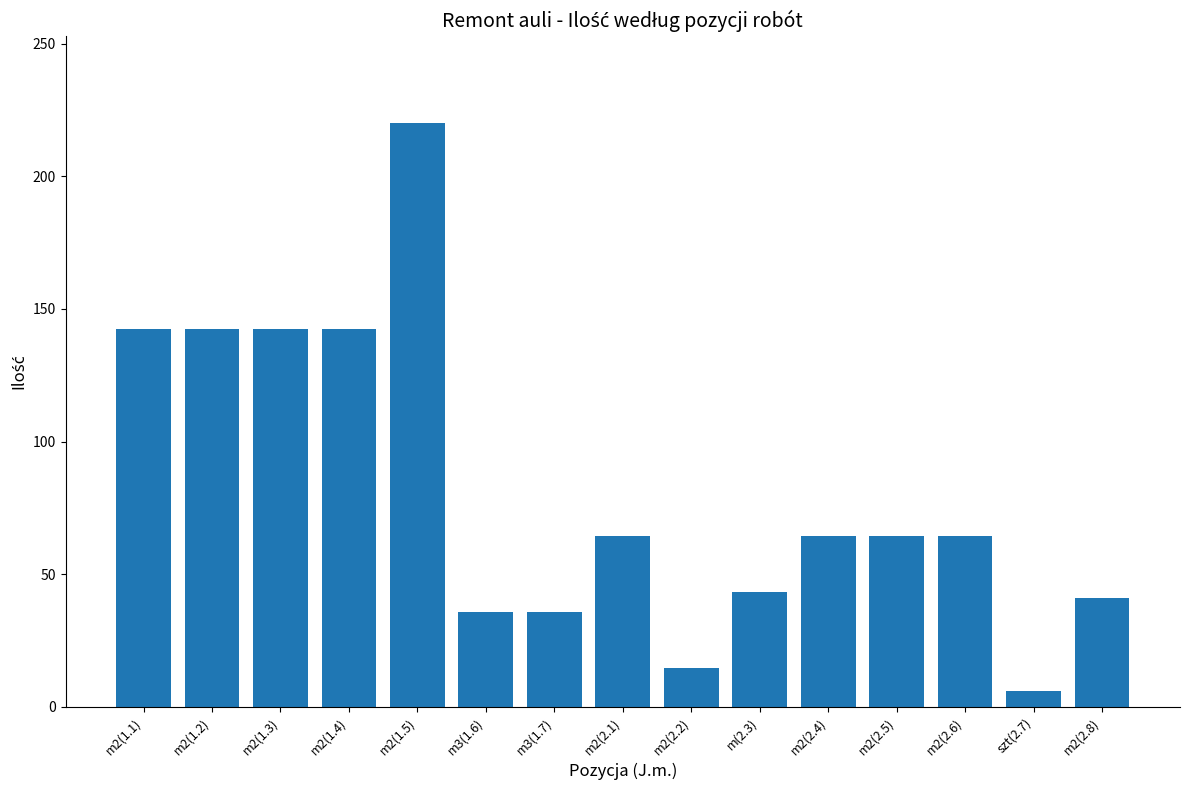

Reading left to right, transcribe all the data shown in this chart.

142.5	142.5	142.5	142.5	220.0	35.6	35.6	64.4	14.8	43.2	64.4	64.4	64.4	6.0	41.0